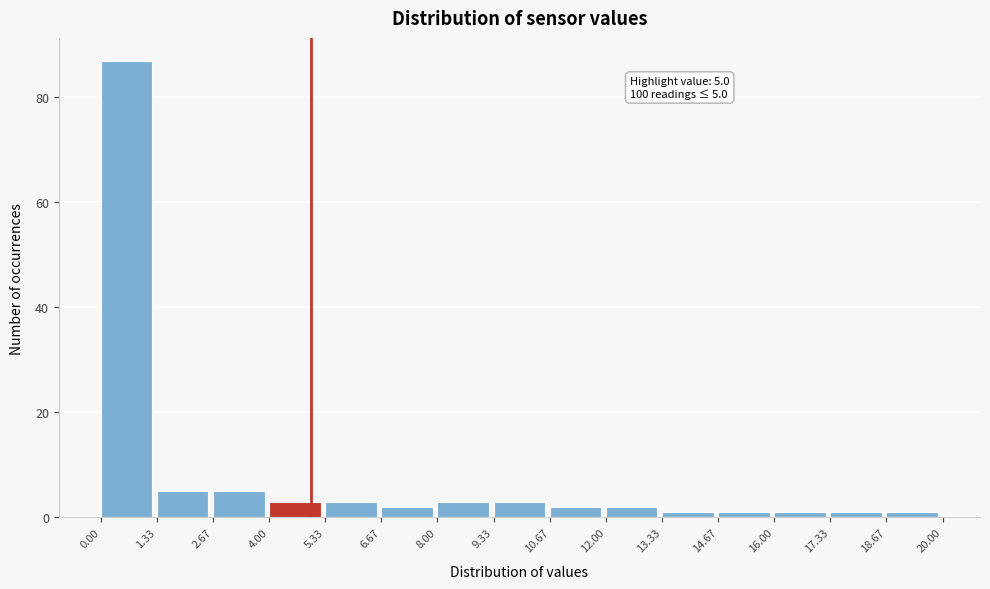

Which range on the x-axis has the tallest bar?

0.00 to 1.33